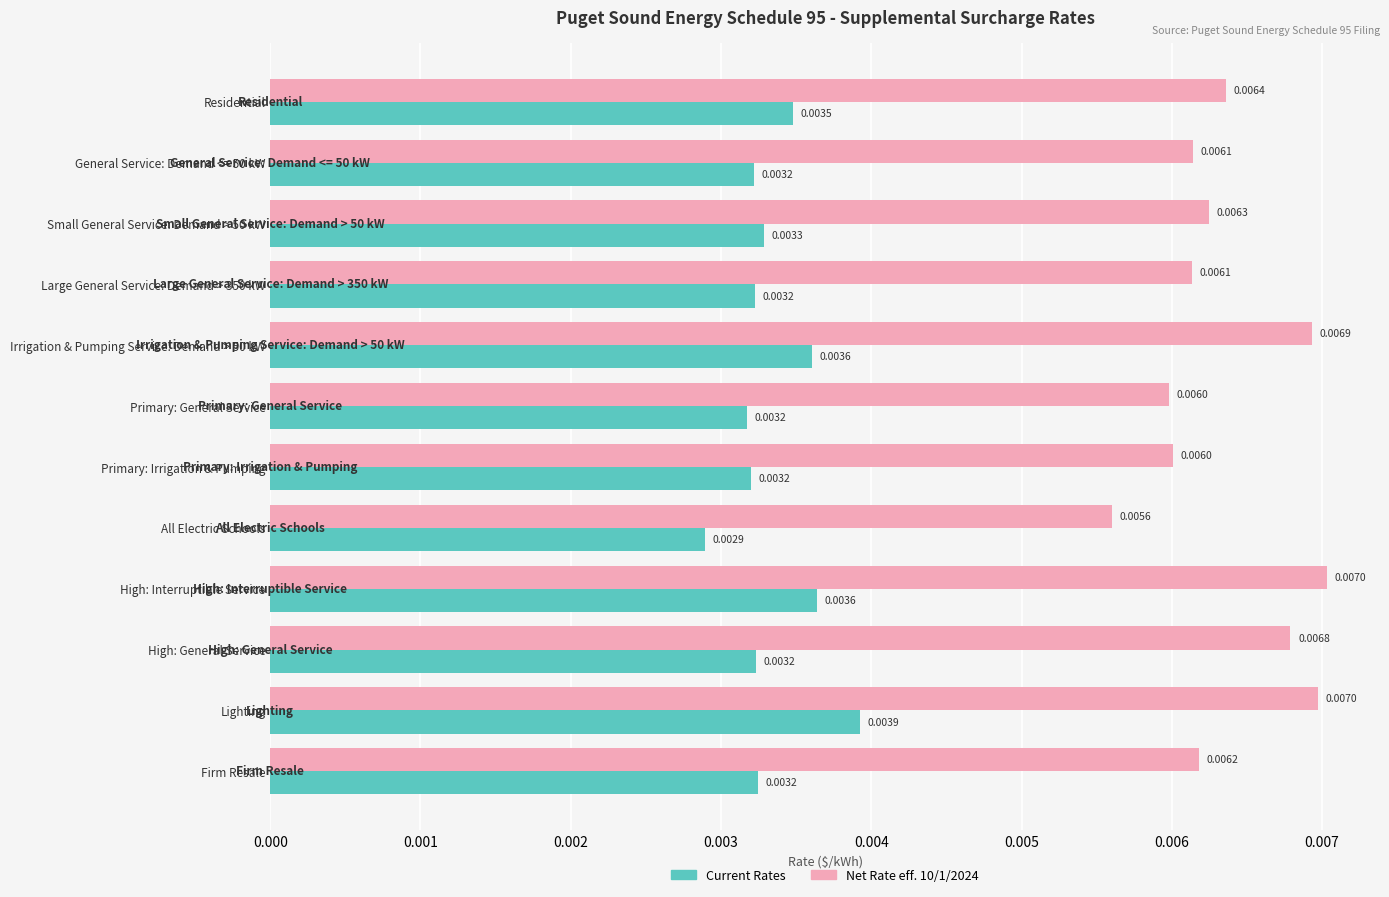

Which series has the widest spread of values?

Net Rate eff. 10/1/2024